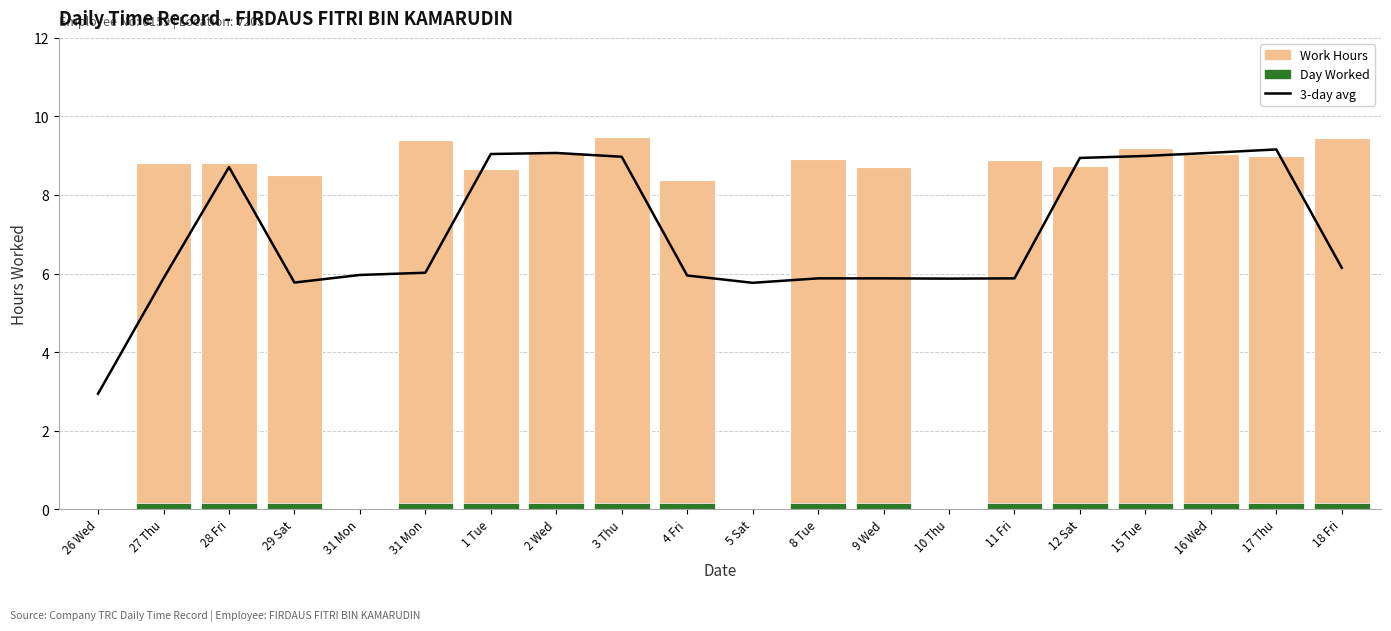

Which series has the largest range (max minus min)?

Work Hours